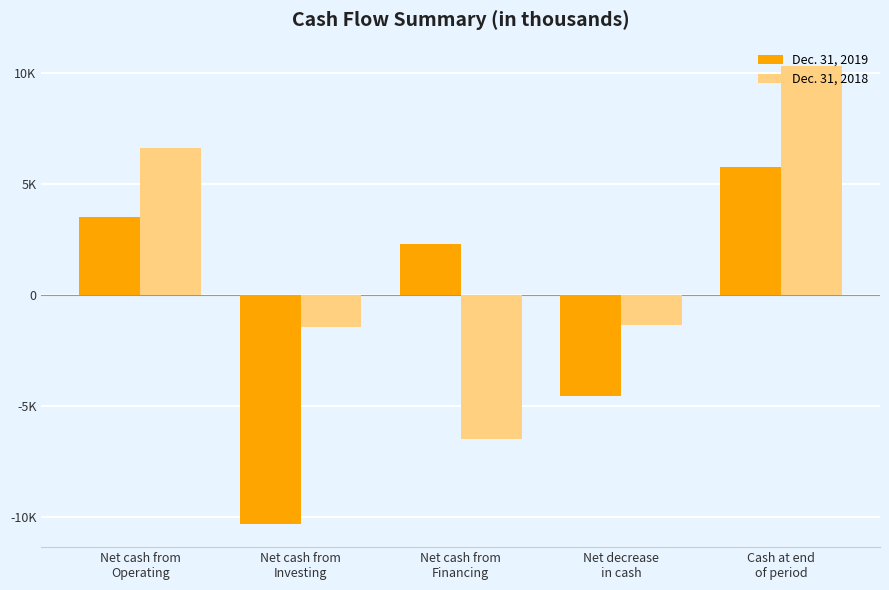

Which category has the highest value across all series?

Cash at end
of period